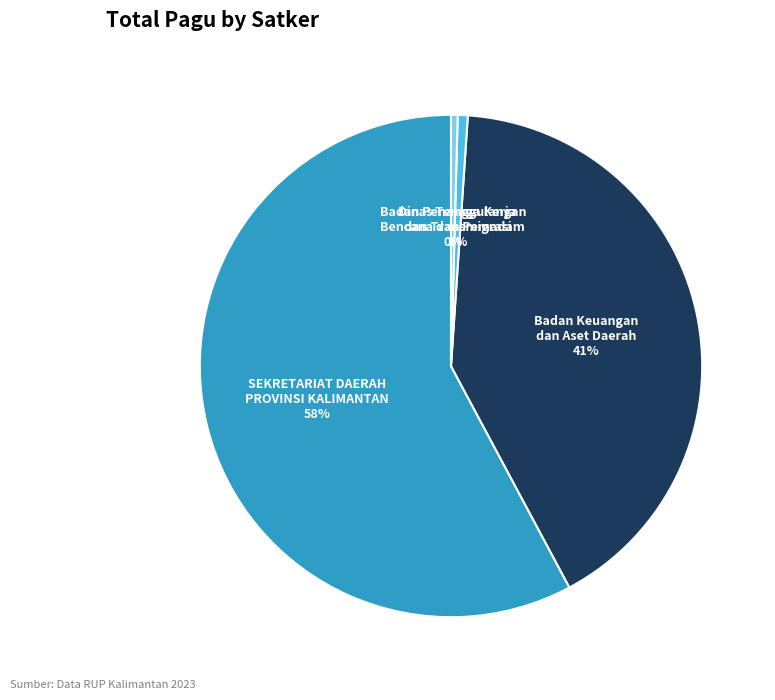

Is there any slice that represents more than half of the pie?

Yes